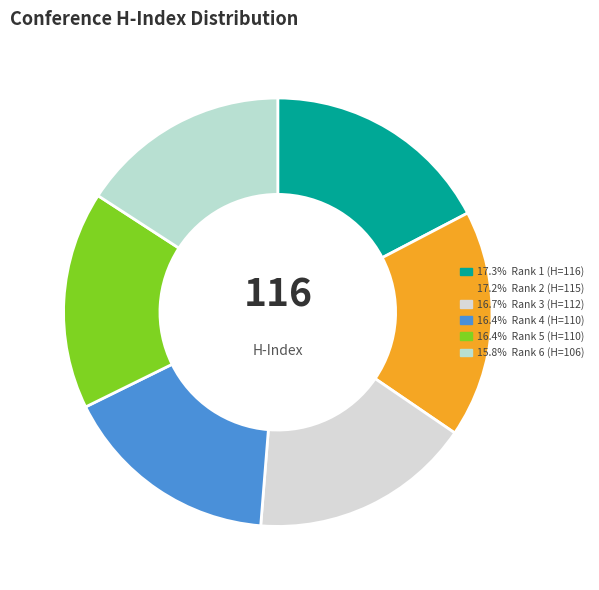

Count the number of slices in the pie.

6